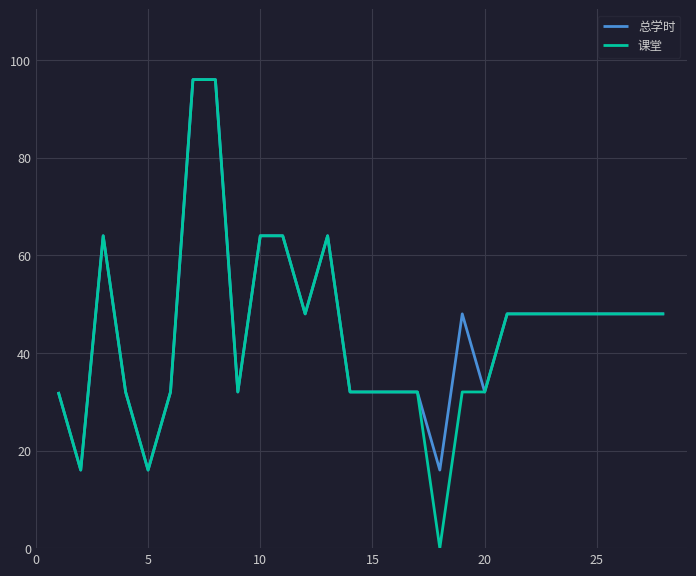

What is the maximum value for 总学时?

96